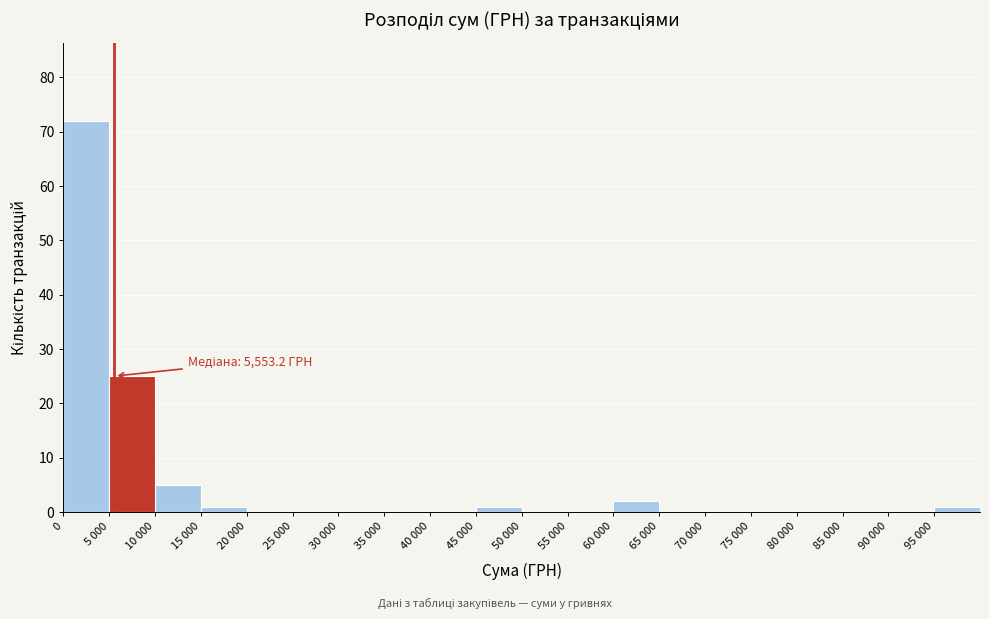

Reading left to right, transcribe all the data shown in this chart.

0=72	5 000=25	10 000=5	15 000=1	20 000=0	25 000=0	30 000=0	35 000=0	40 000=0	45 000=1	50 000=0	55 000=0	60 000=2	65 000=0	70 000=0	75 000=0	80 000=0	85 000=0	90 000=0	95 000=1